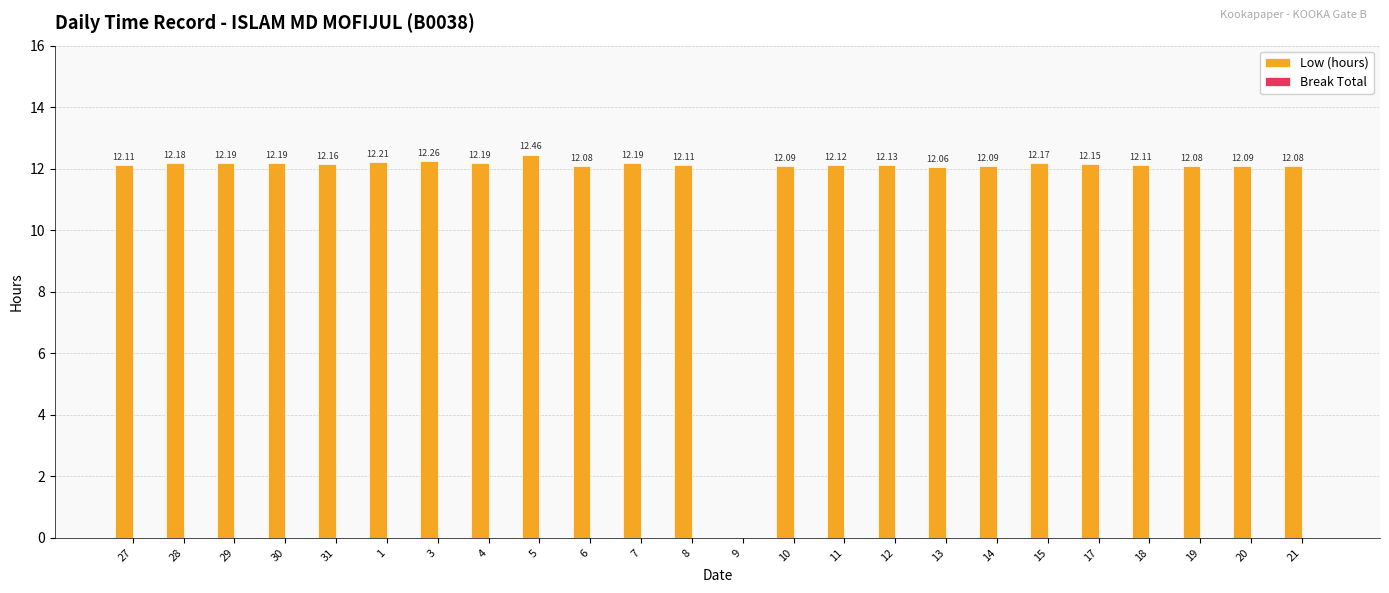

Count the number of categories in the chart.

24